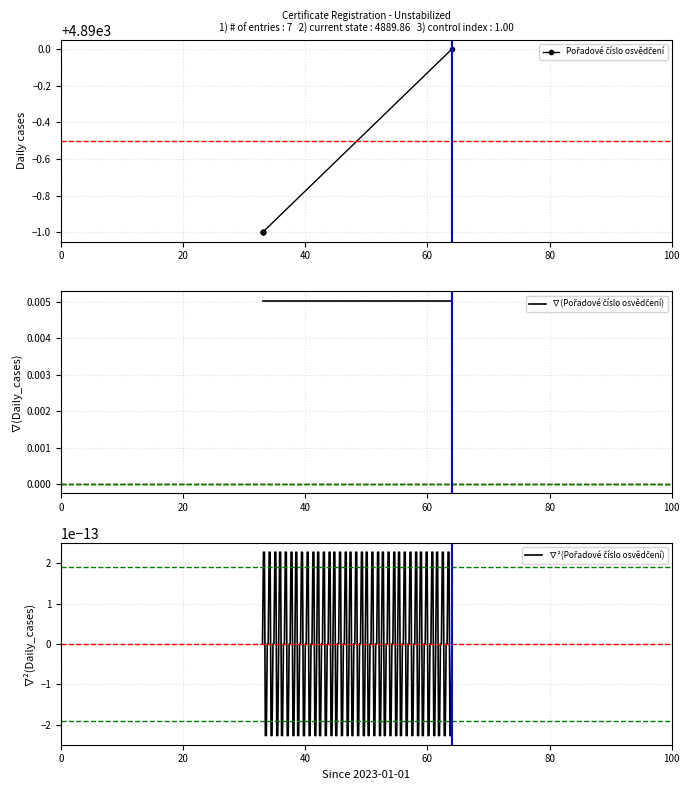

What is the sum of all values?

34224